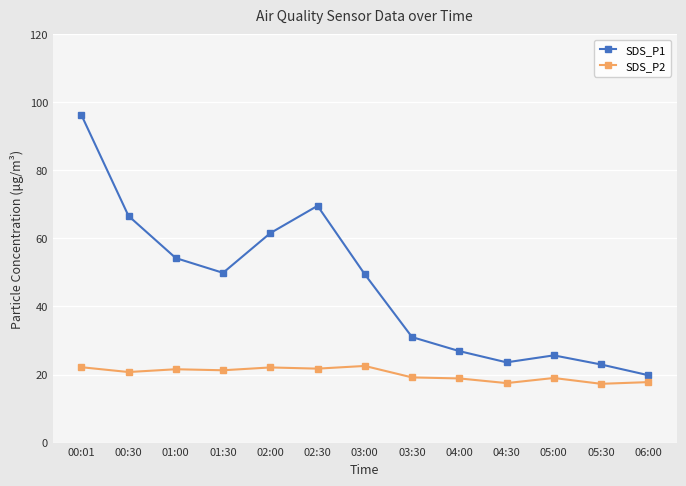

Which category has the highest value in the SDS_P1 series?

00:01